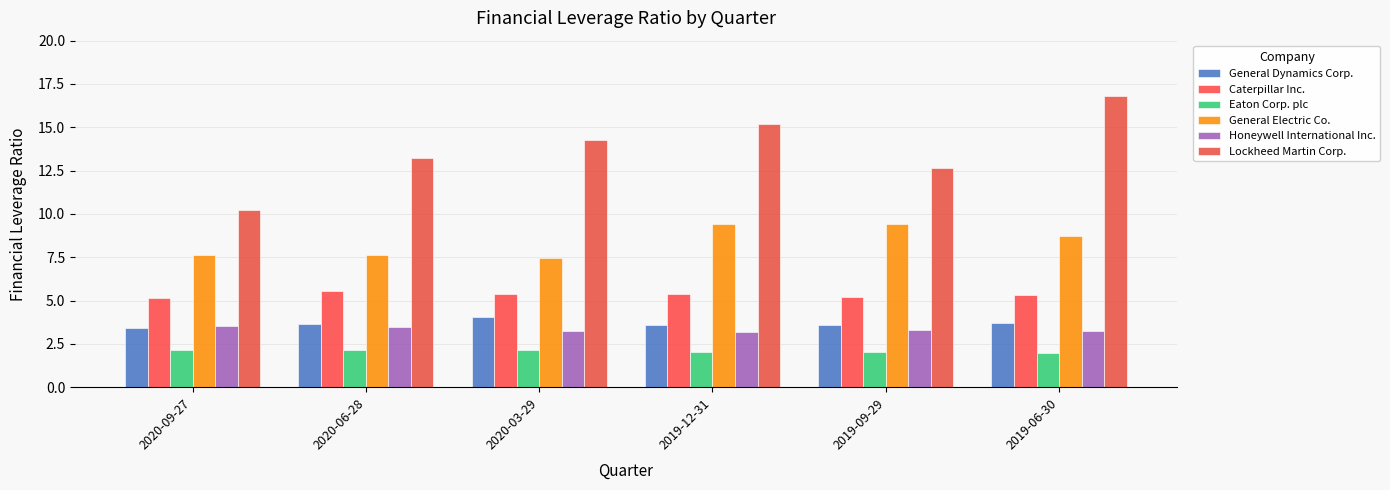

How many series are shown in this chart?

6